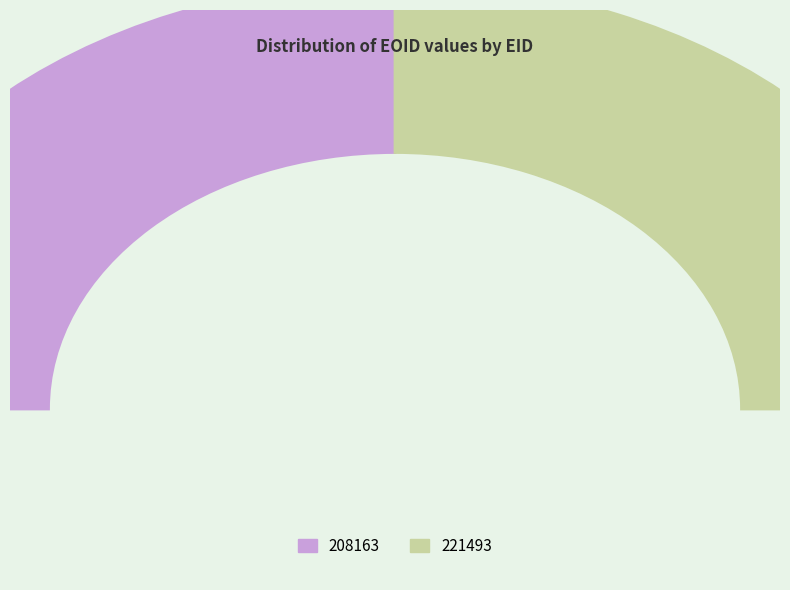

Which slice is the largest?

221493